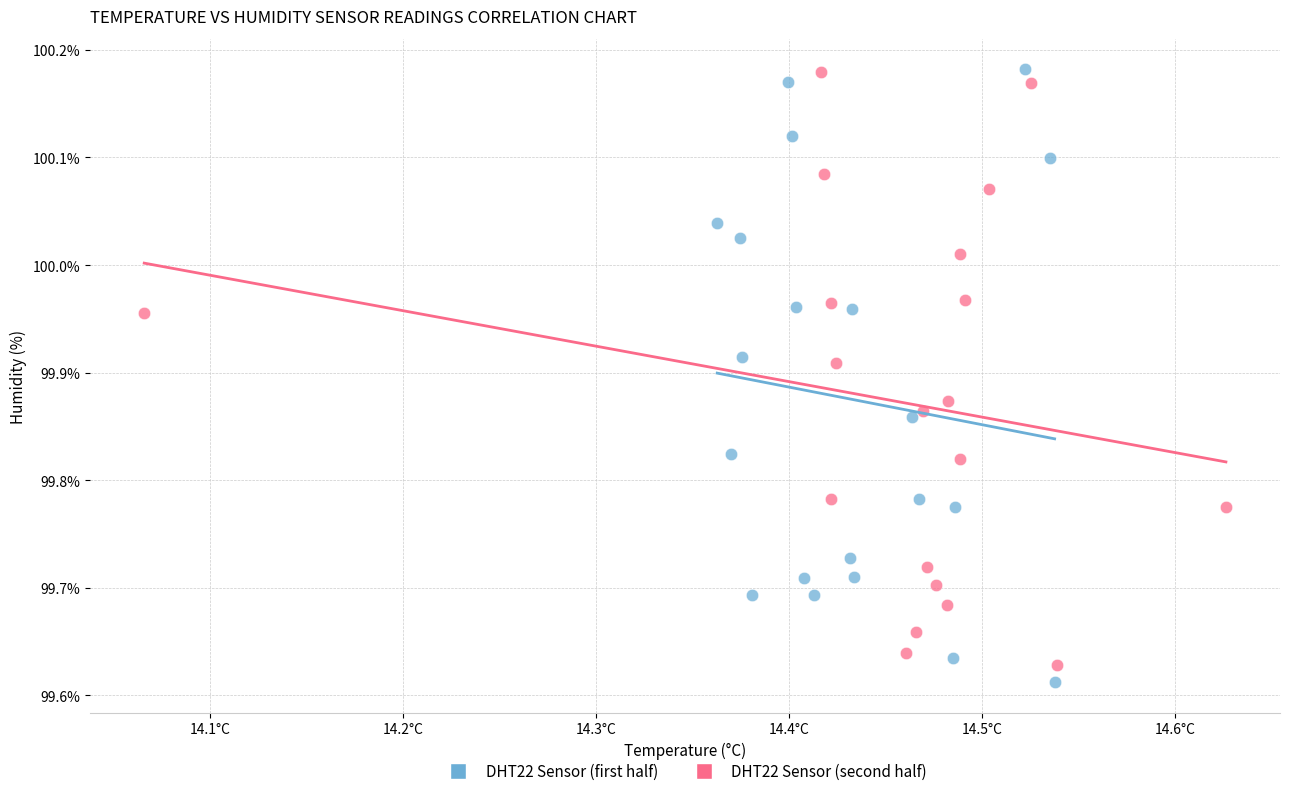

What are all the series names shown in the legend?

DHT22 Sensor (first half), DHT22 Sensor (second half)